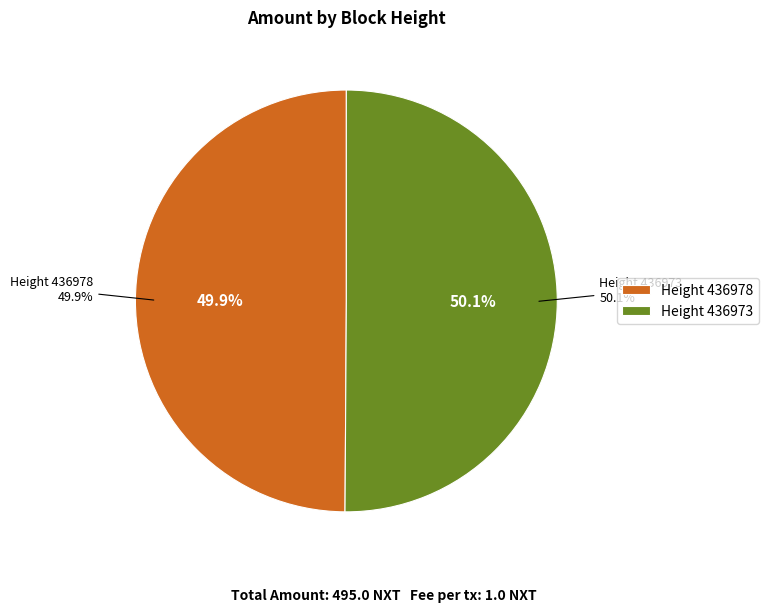

Count the number of slices in the pie.

2